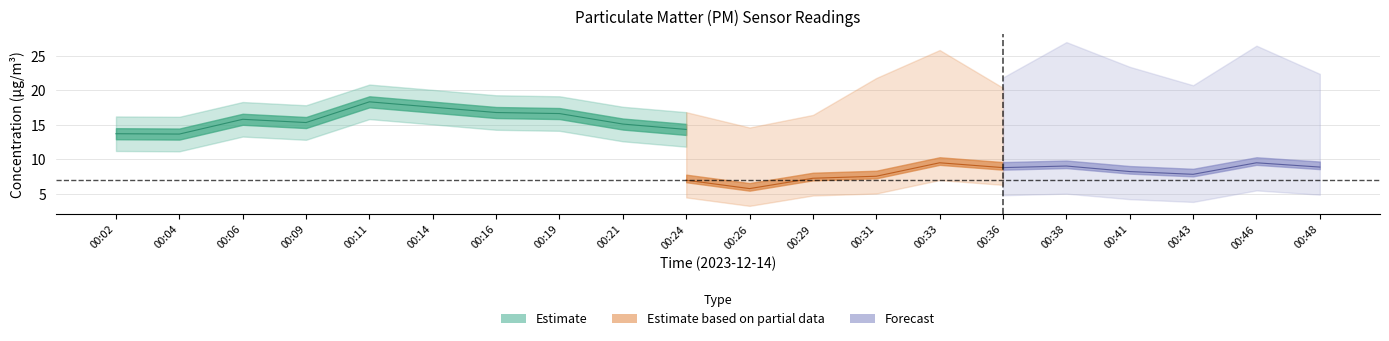

At which label is P1 closest to 17?

00:16